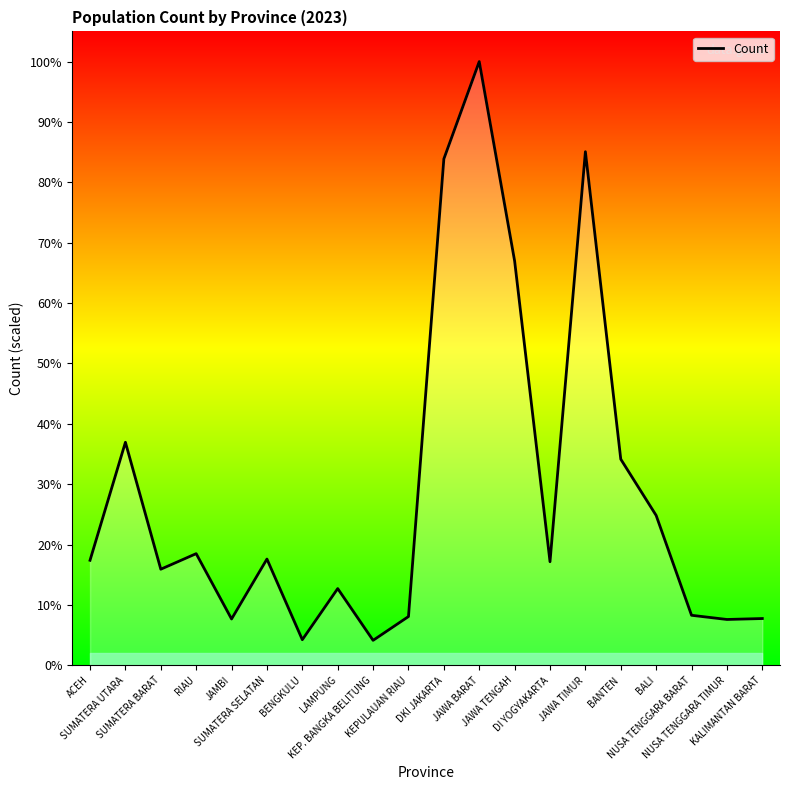

How many points are higher than both their immediate neighbors (excluding endpoints)?

6